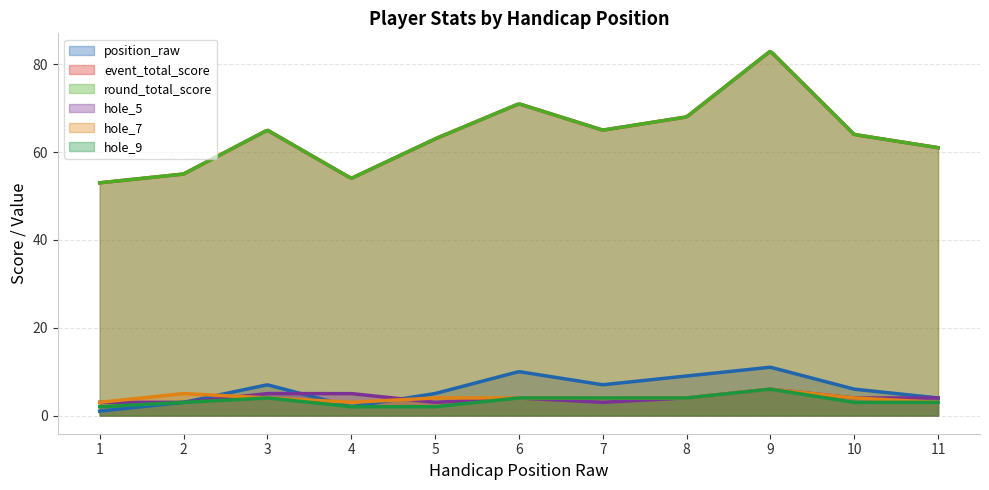

Does the chart display data point markers on the line(s)?

No